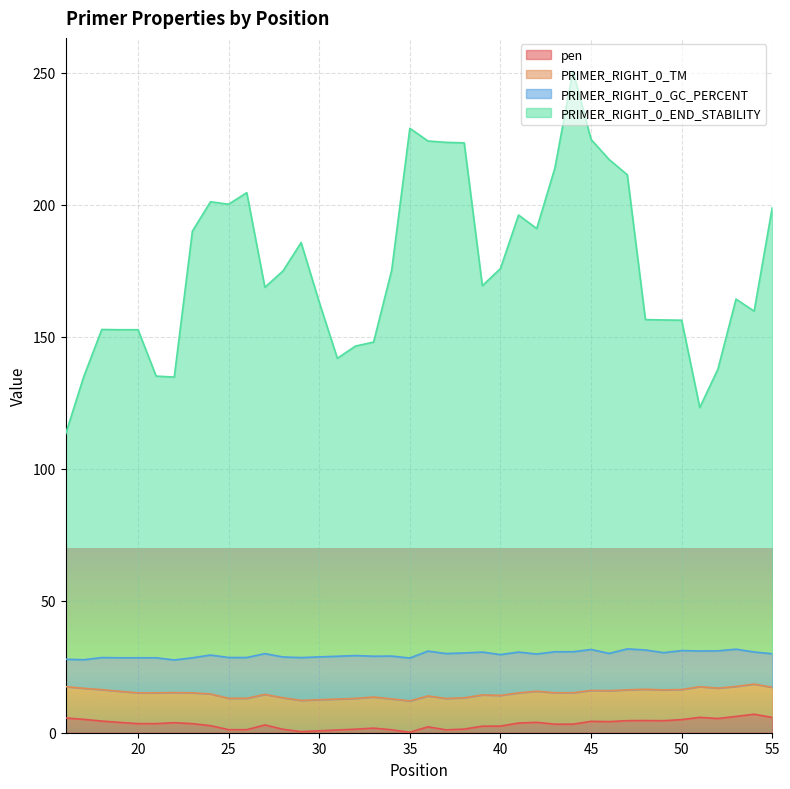

Which series has the largest range (max minus min)?

PRIMER_RIGHT_0_END_STABILITY